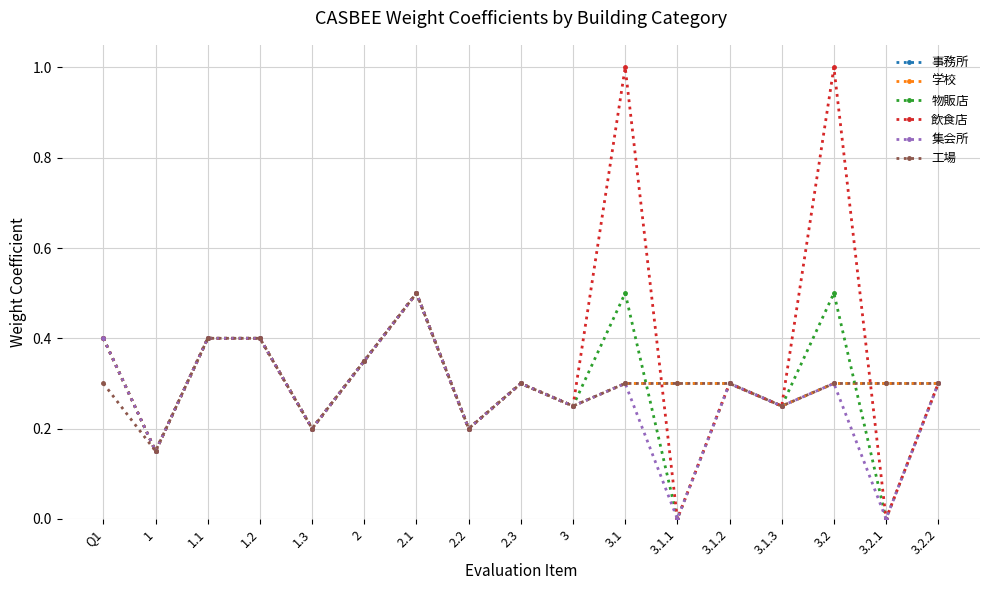

What is the approximate value of 工場 at 2?

0.3